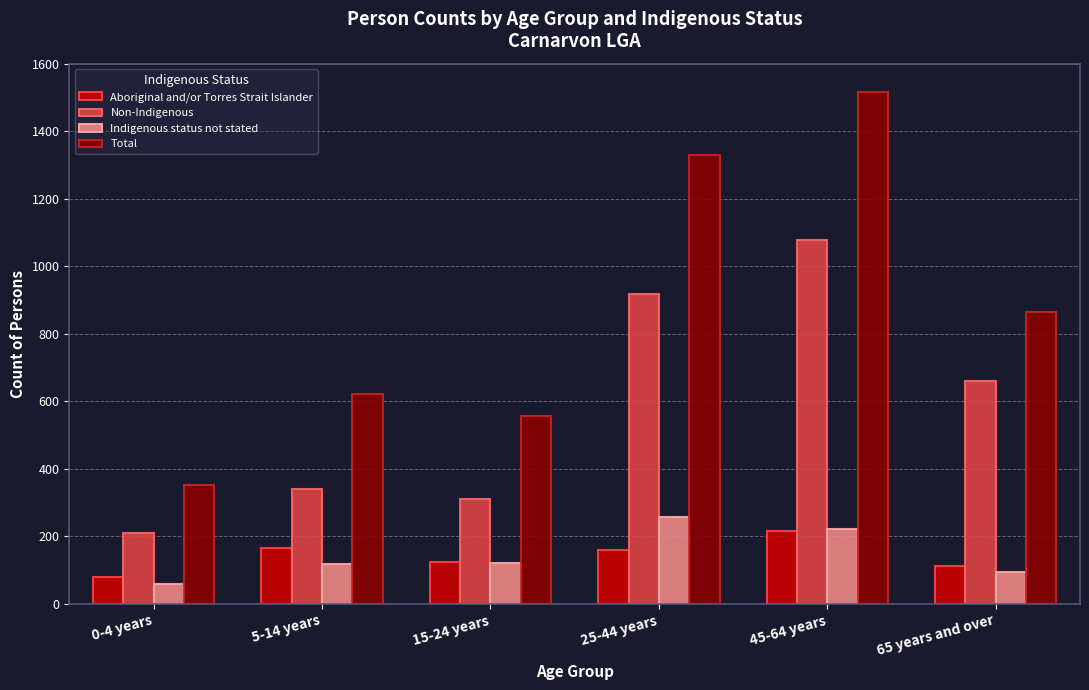

At how many categories does at least one series exceed 595?

4